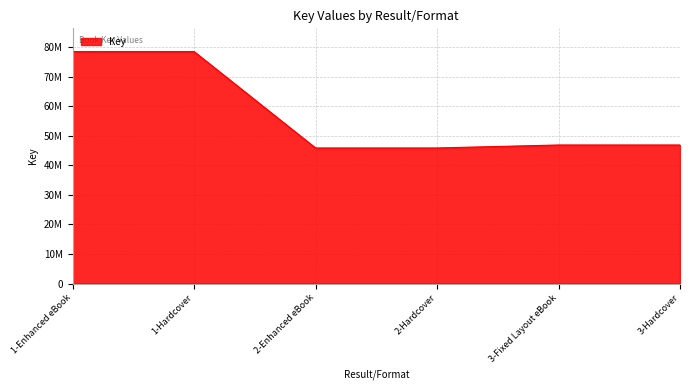

Does the chart have visible grid lines?

Yes